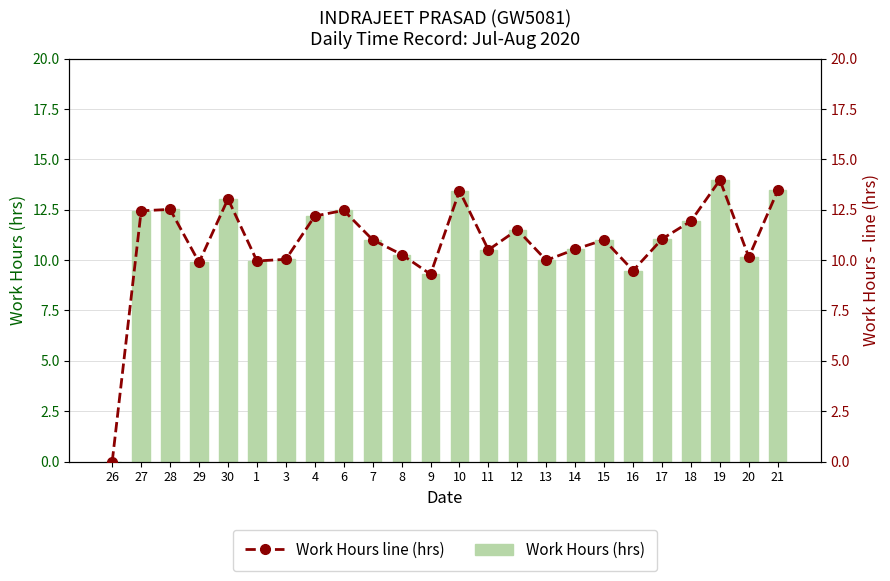

Rank the series at 27 from lowest to highest value.

Work Hours (hrs), Work Hours line (hrs)